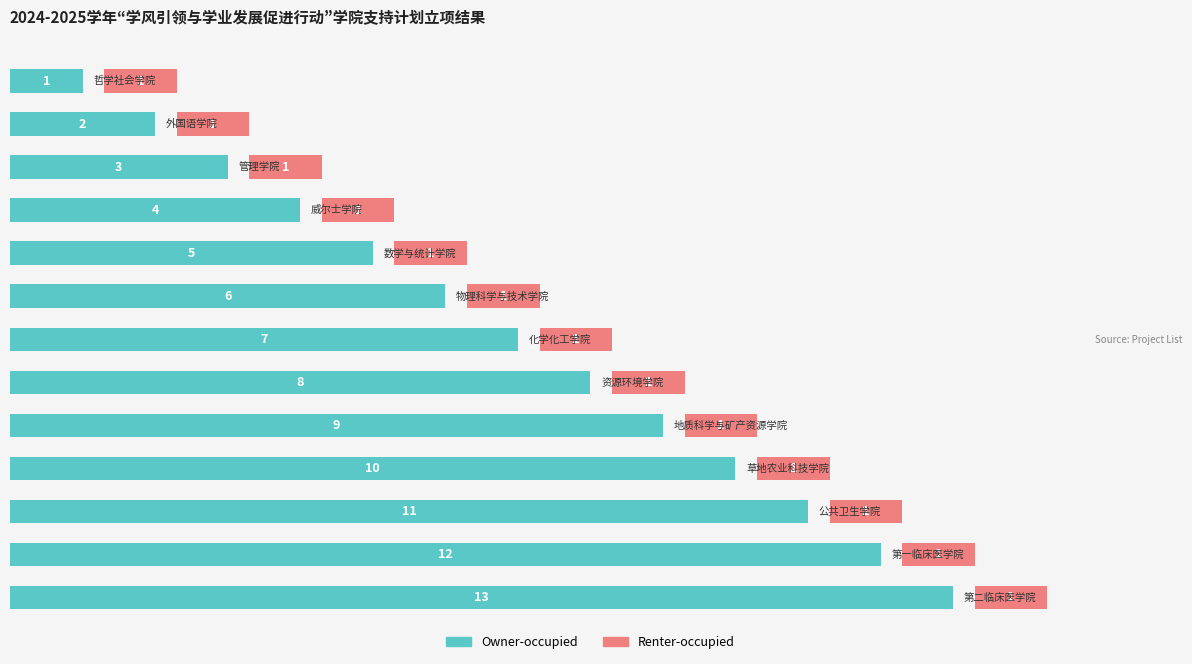

Rank the series at 4 from highest to lowest value.

Owner-occupied, Renter-occupied